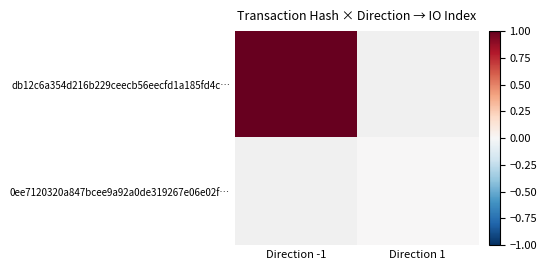

At which category does the chart reach its minimum across all series?

Direction 1